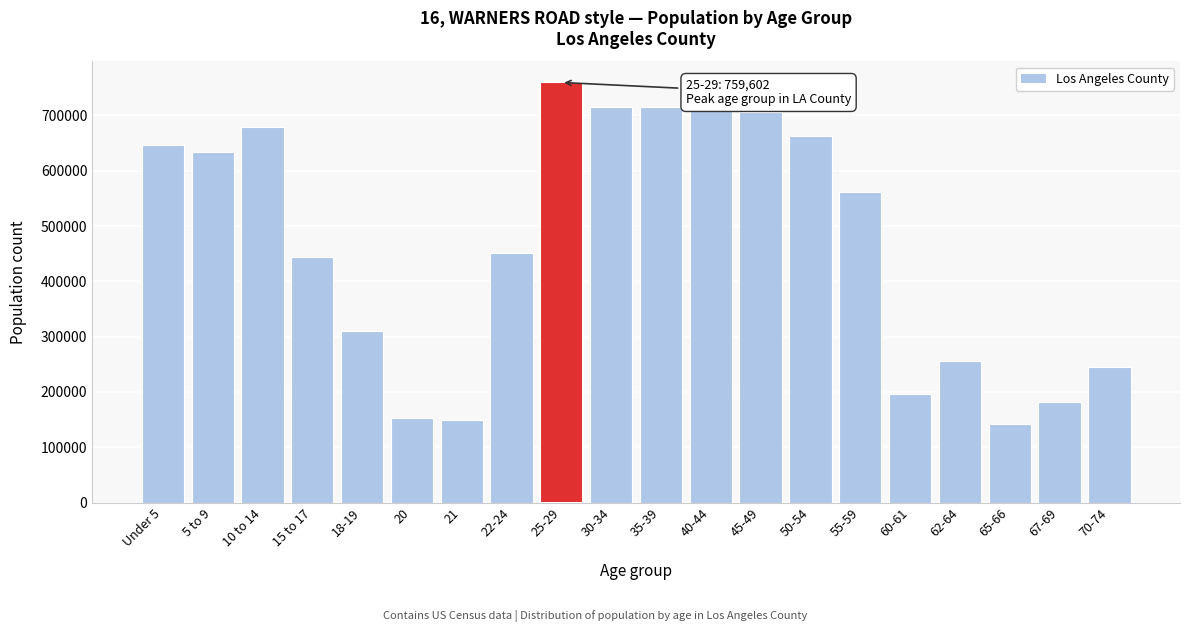

Approximately how many times larger is the value at 20 compared to 62-64?

0.6